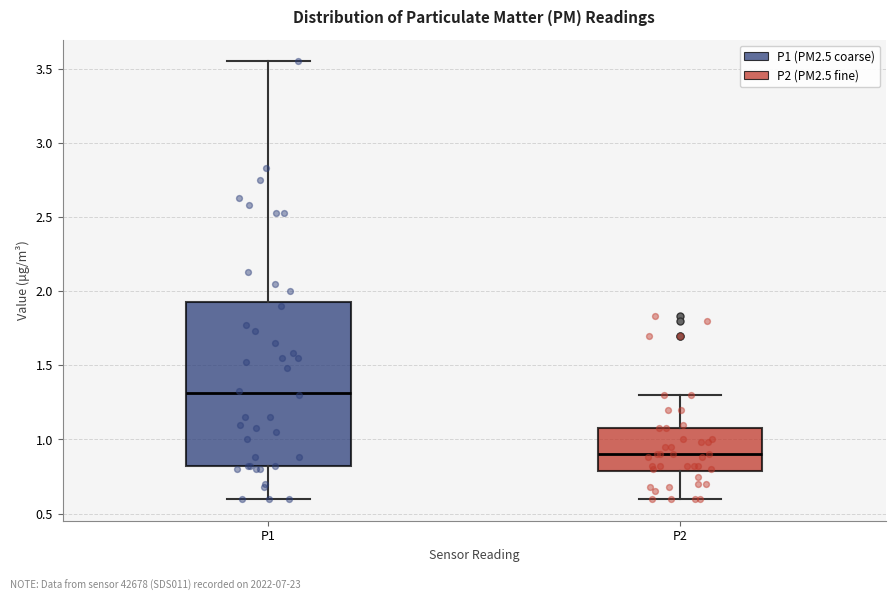

Comparing the boxes themselves (not the whiskers), which one is the tallest?

P1